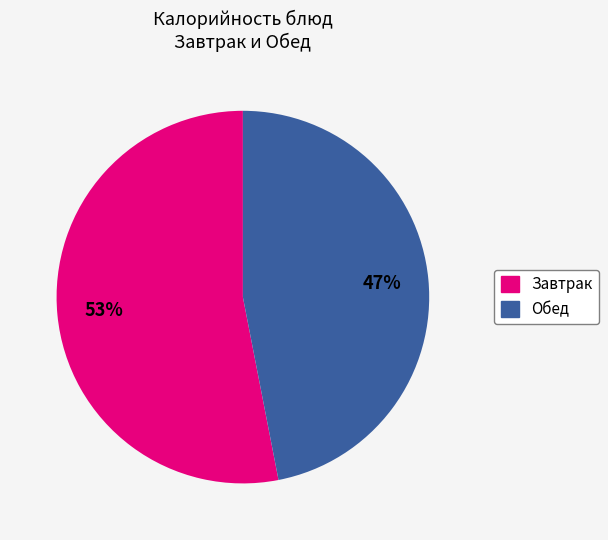

Does any single category account for the majority?

Yes